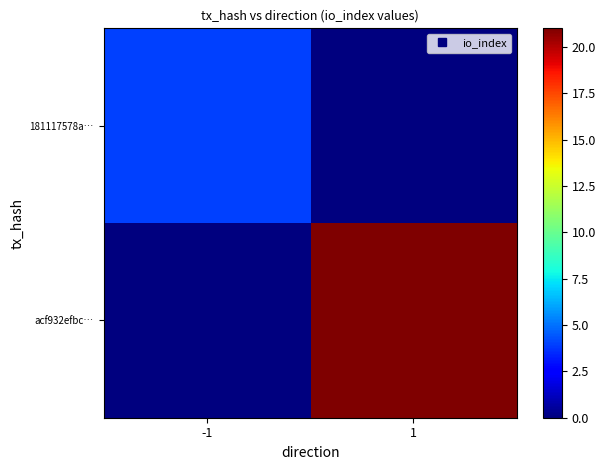

Reading left to right, list all the values displayed in this chart.

181117578a…: -1=4	1=0
acf932efbc…: -1=0	1=21